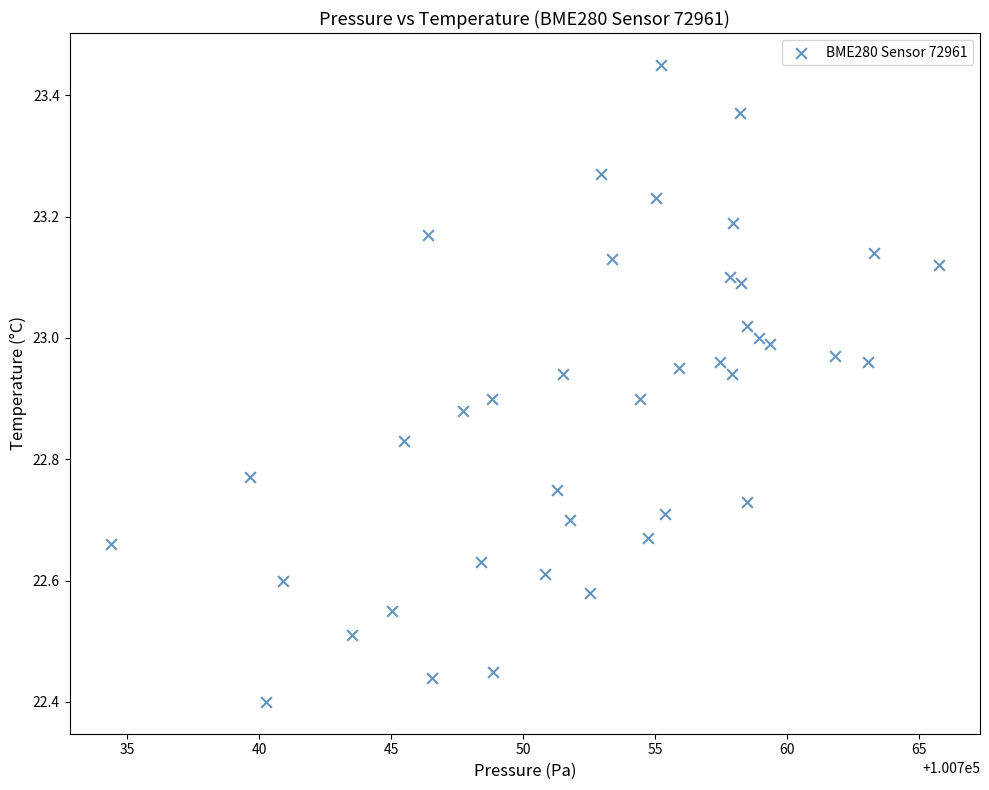

What is the range of X values (max minus min)?

31.4